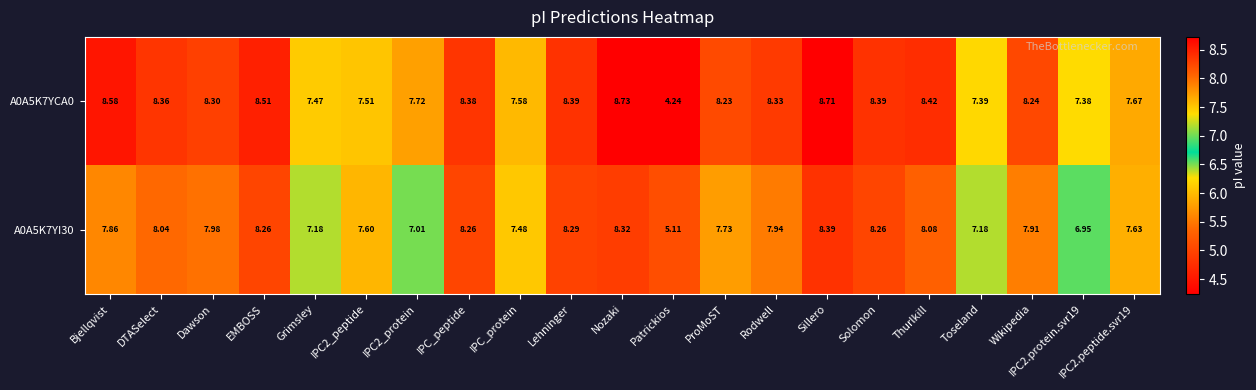

Rank the series by their average value, from highest to lowest.

A0A5K7YCA0, A0A5K7YI30